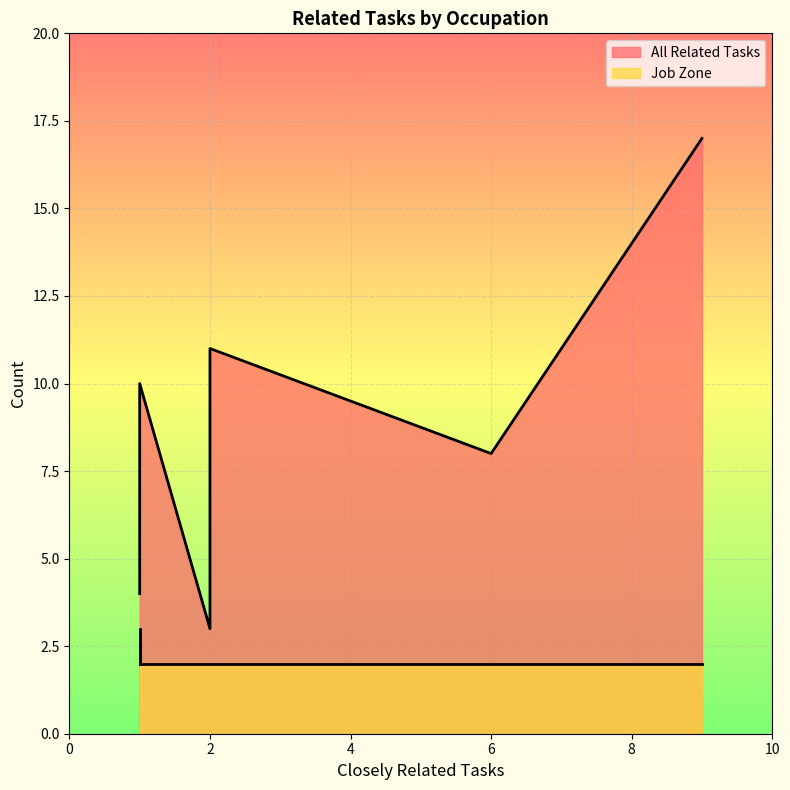

What is the difference between the maximum and minimum values in the All Related Tasks series?

14